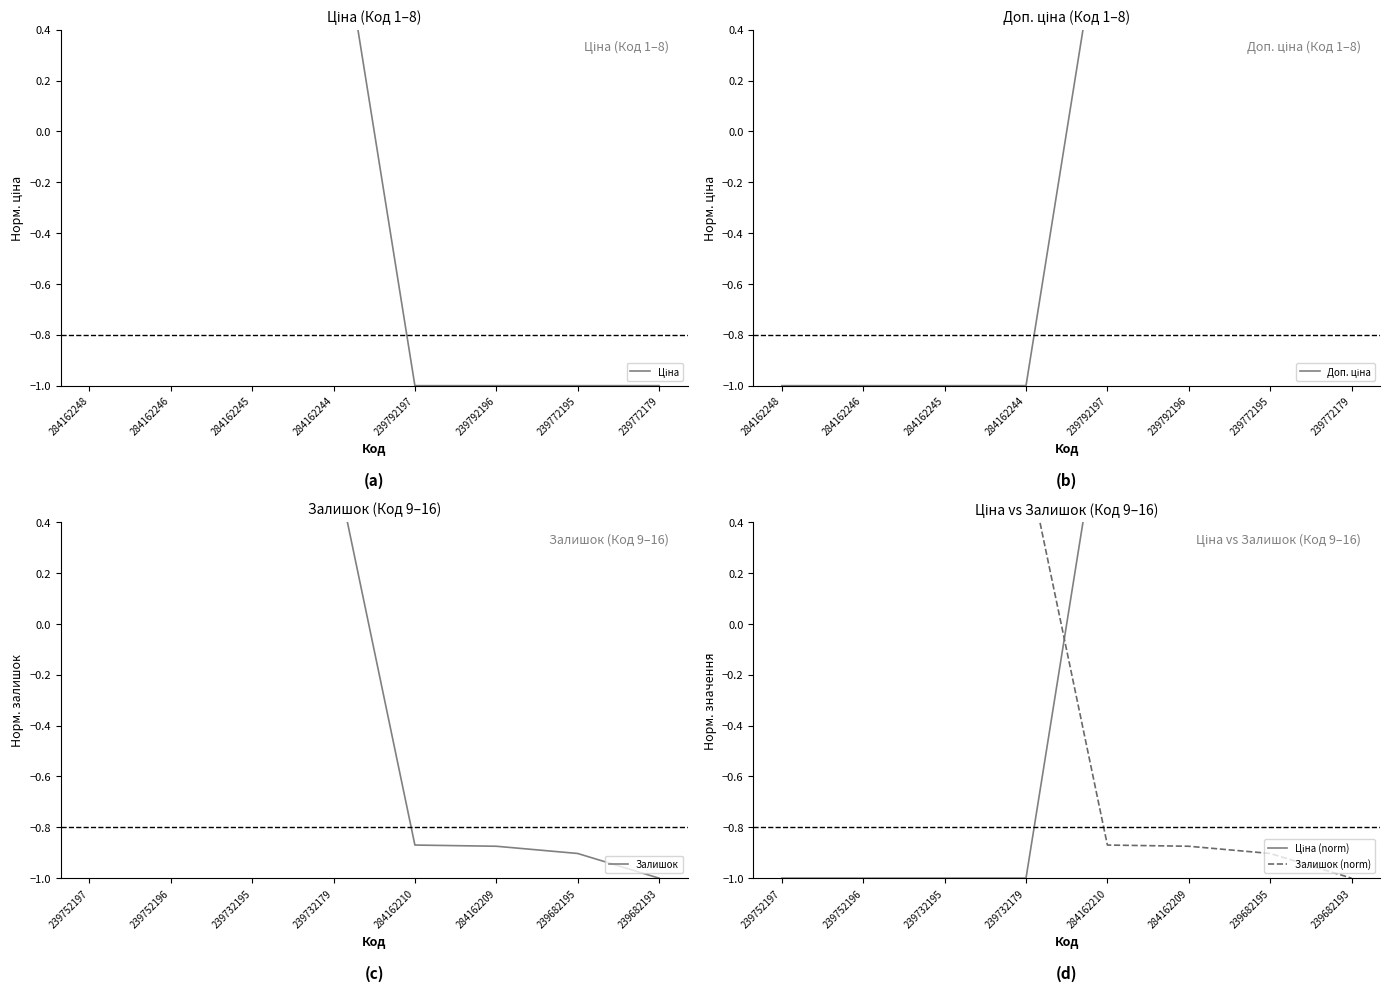

What is the difference between the highest and lowest values at 239772195?

2.0